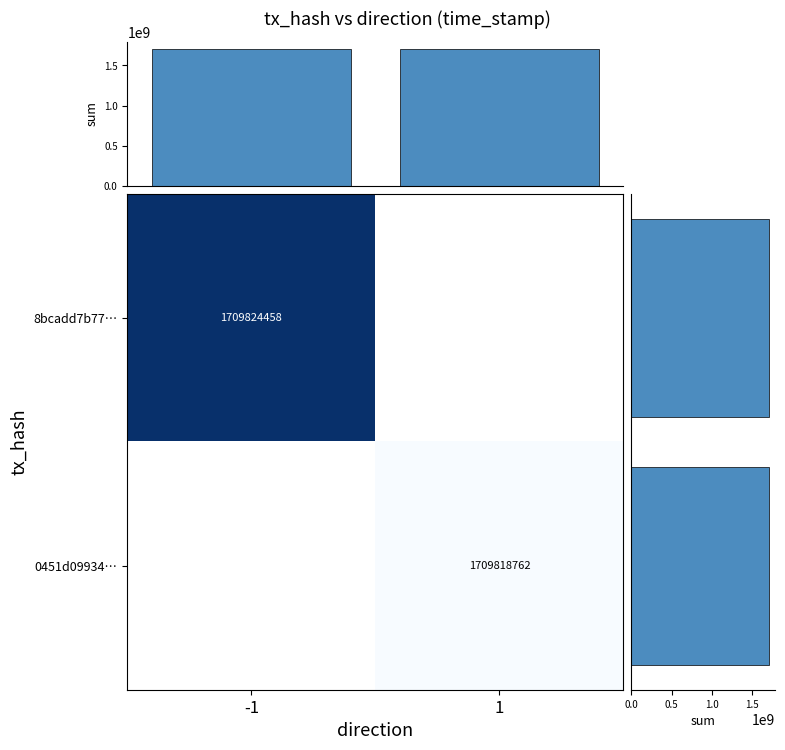

The value of col_sum at -1 is 945850979.2. True or false?

False